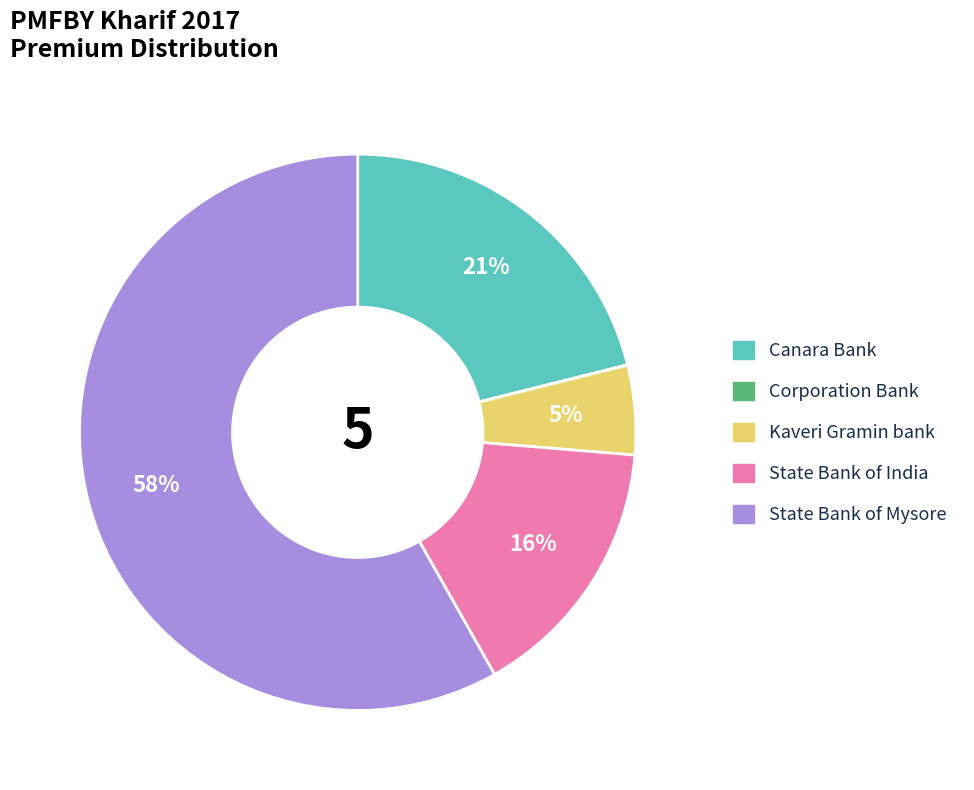

True or false: Canara Bank accounts for 21% of the total.

True